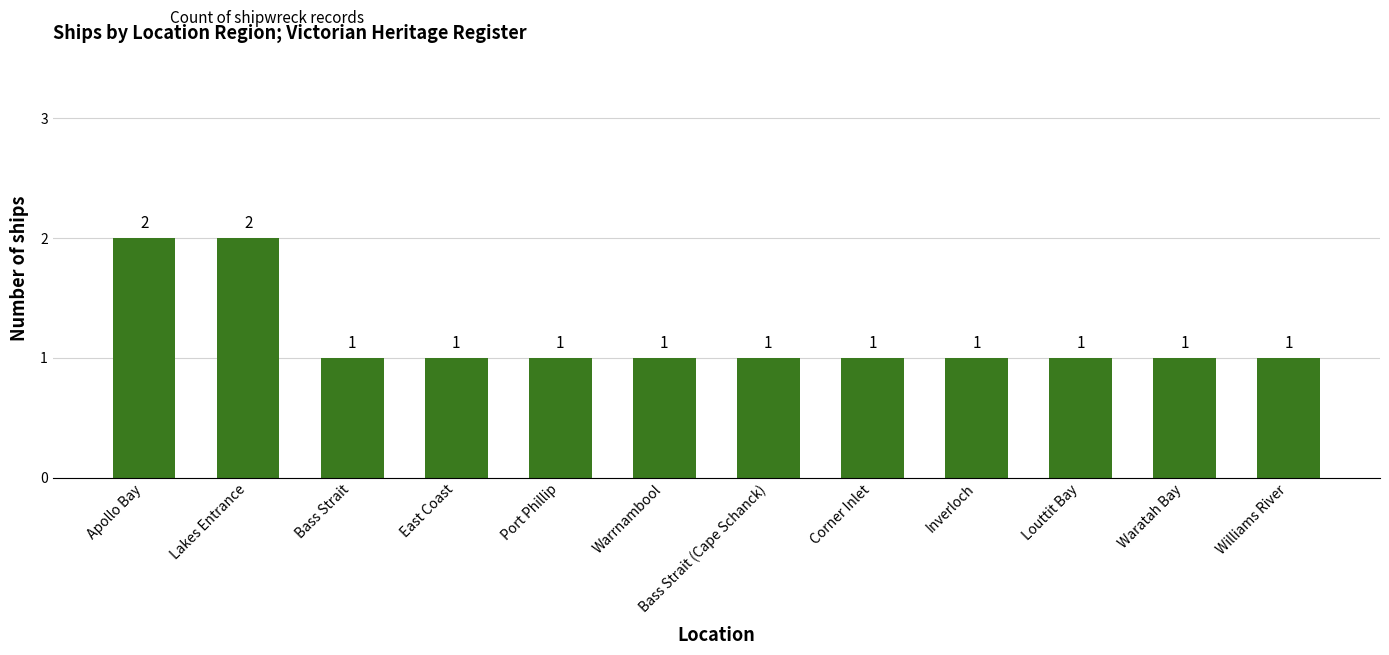

What is the label of the 3rd bar from the right?

Louttit Bay